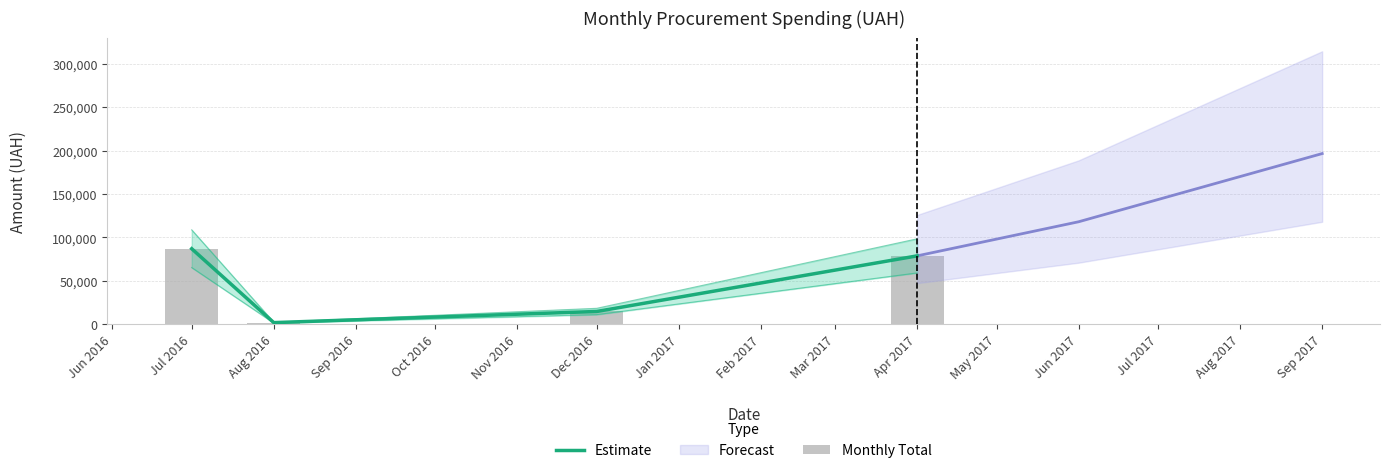

What is the sum of all Monthly Total values?

181666.2